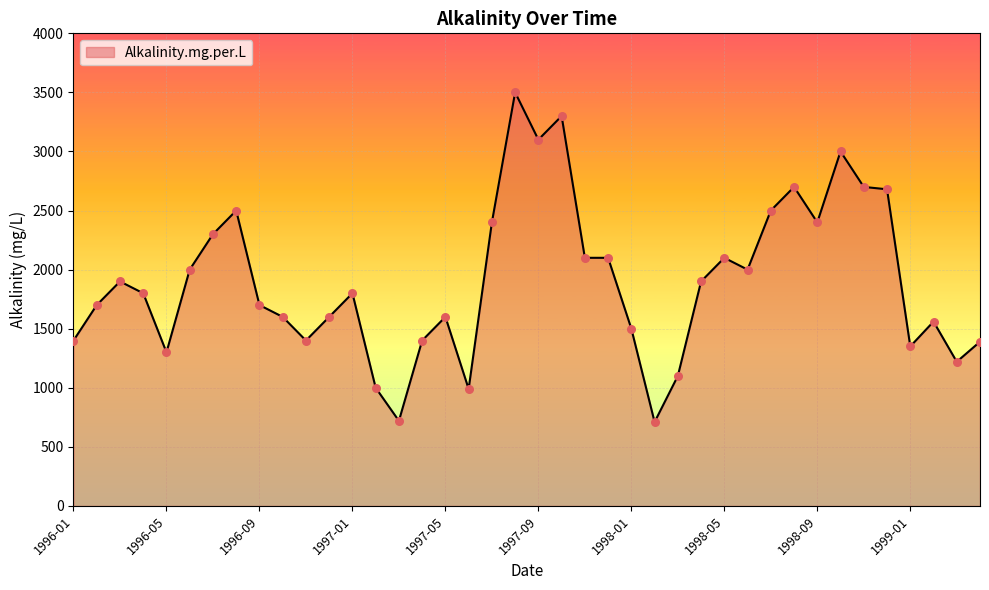

What is the difference between the maximum and minimum values?

2790